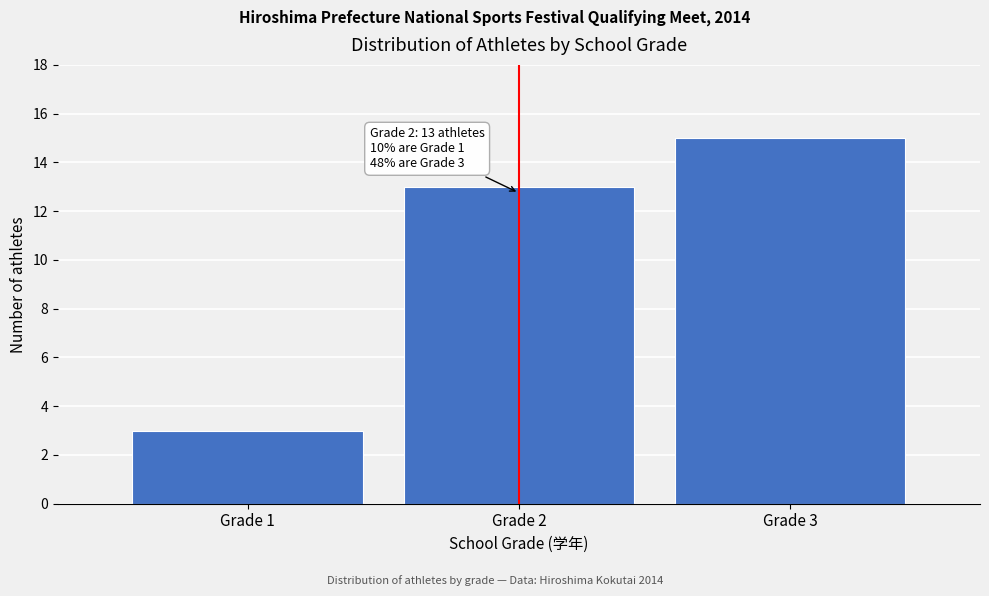

Reading right to left, what are all the values shown in this chart?

Grade 3=15	Grade 2=13	Grade 1=3